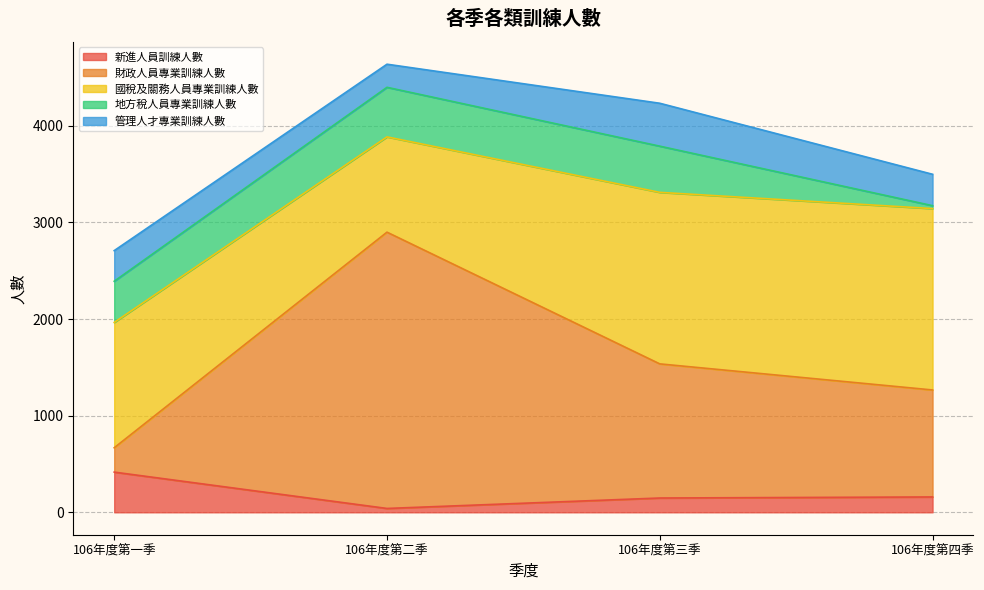

Reading left to right, extract all data points from this chart.

新進人員訓練人數: 416	40	148	159
財政人員專業訓練人數: 252	2859	1388	1107
國稅及關務人員專業訓練人數: 1297	986	1775	1877
地方稅人員專業訓練人數: 426	513	478	30
管理人才專業訓練人數: 317	239	444	325